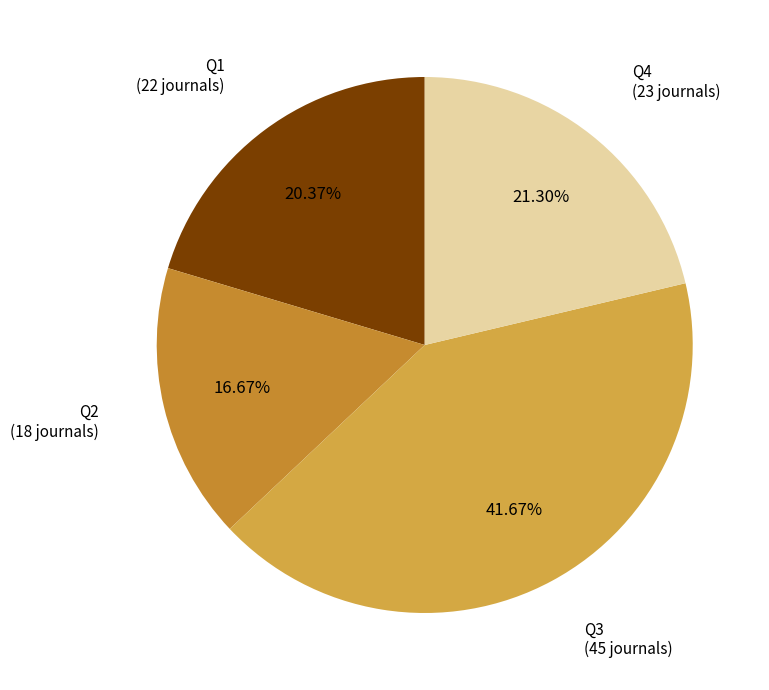

To the nearest percent, what is the average slice percentage?

25%